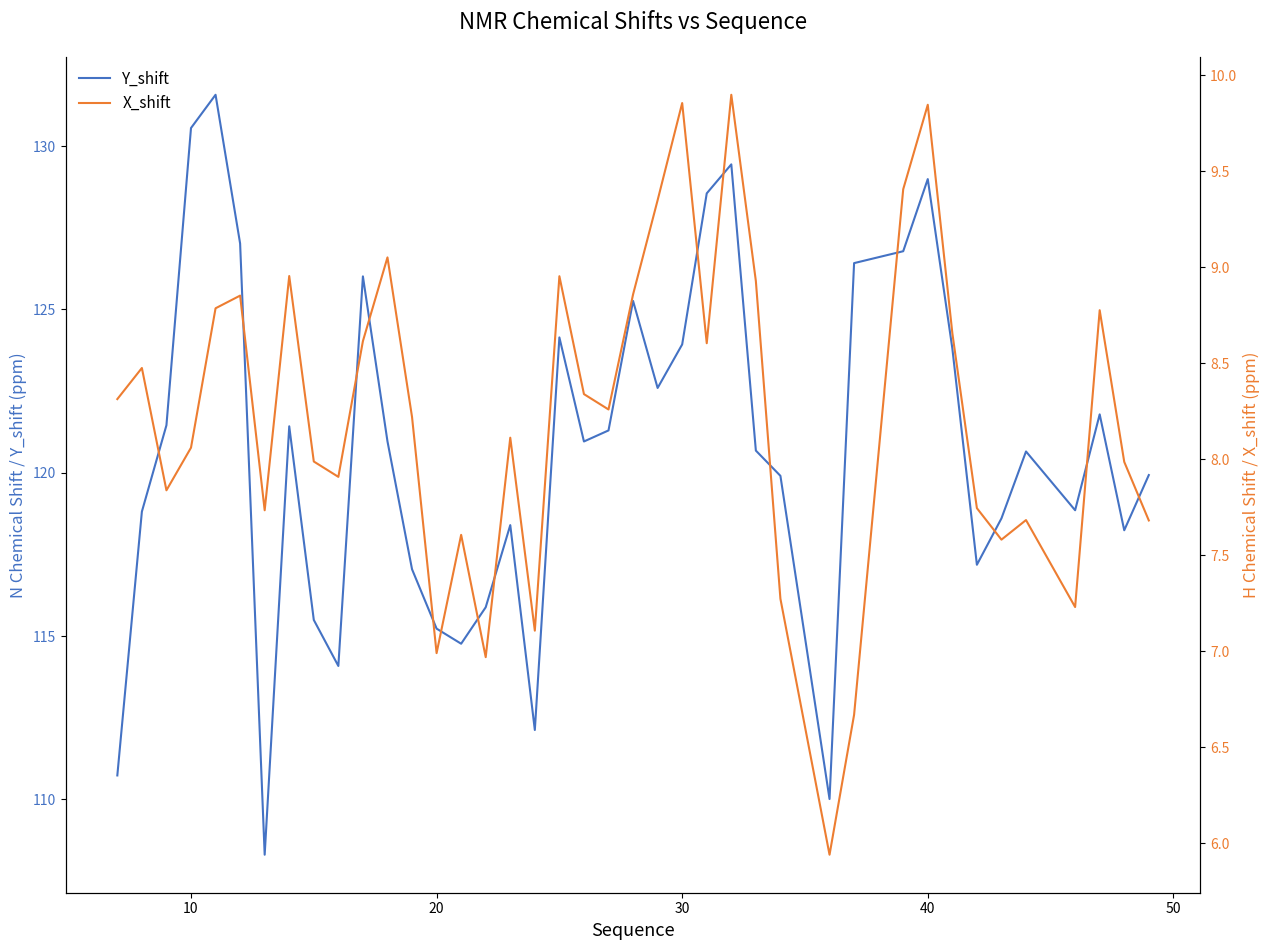

What is the maximum value for Y_shift?

131.6